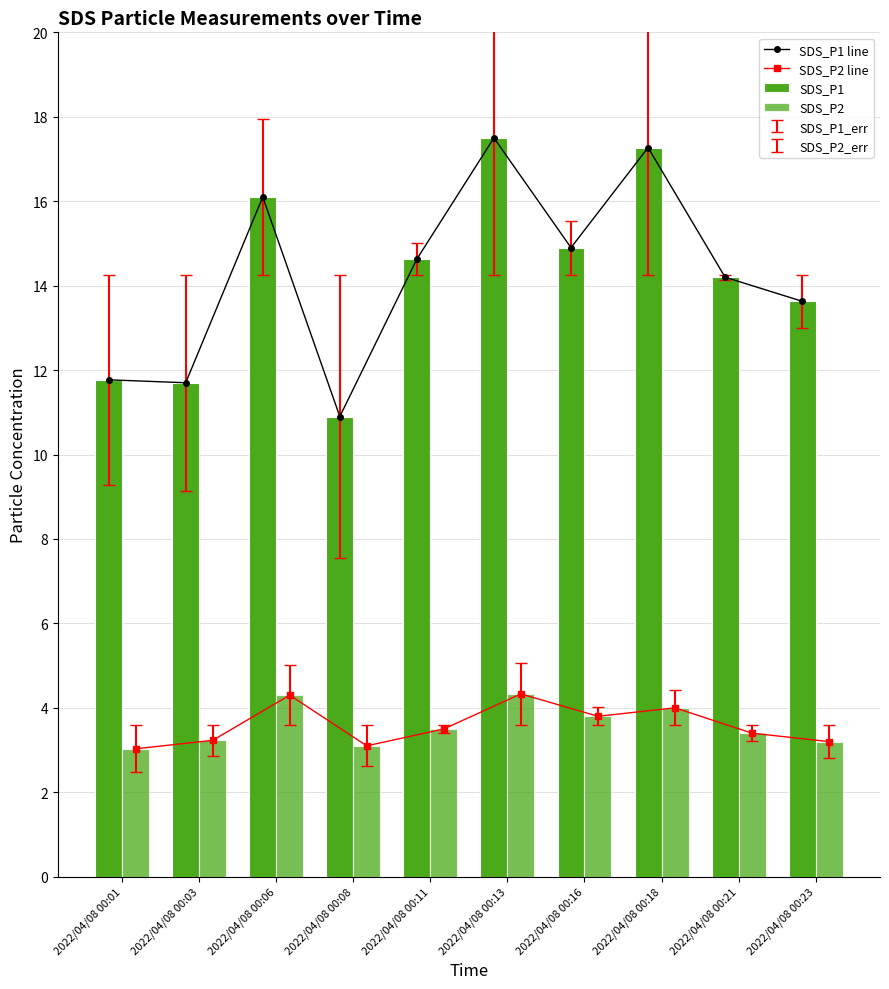

What is the sum of all SDS_P1 line values?

142.6